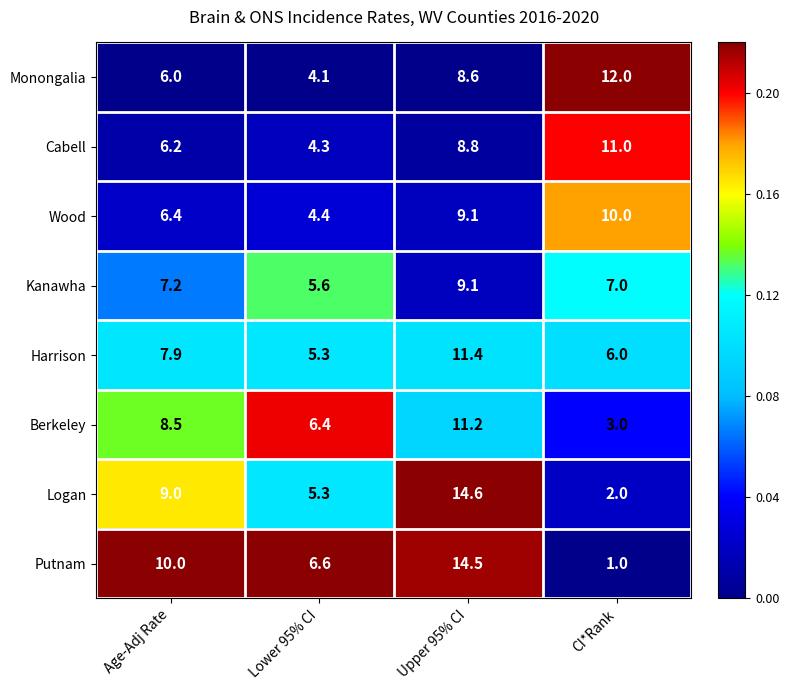

What is the difference between the maximum and minimum values in the Cabell series?

6.7